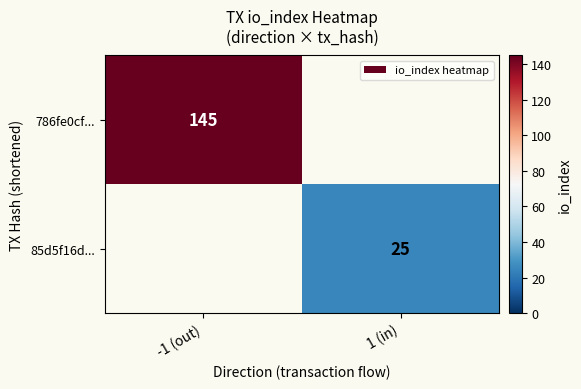

What is the maximum value shown in the chart?

145.0